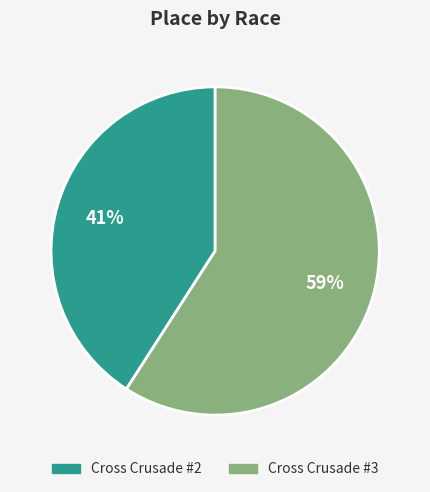

How many slices are in this pie chart?

2